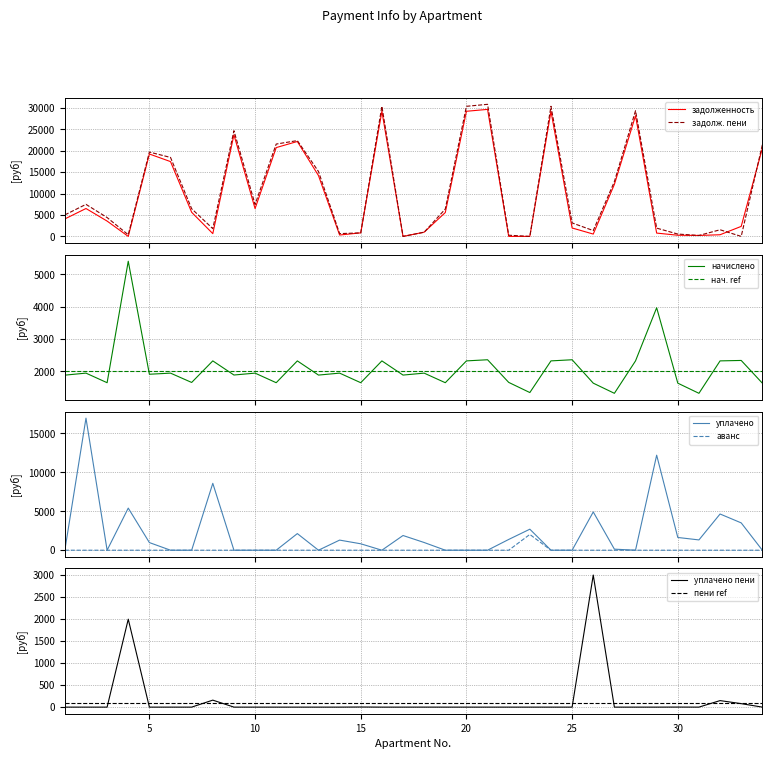

What is the sum of all nachisleno values?

70699.0